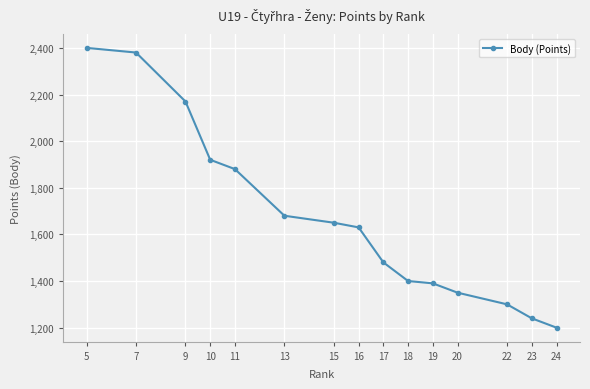

What is the sum of the values at 17 and 10?

3400